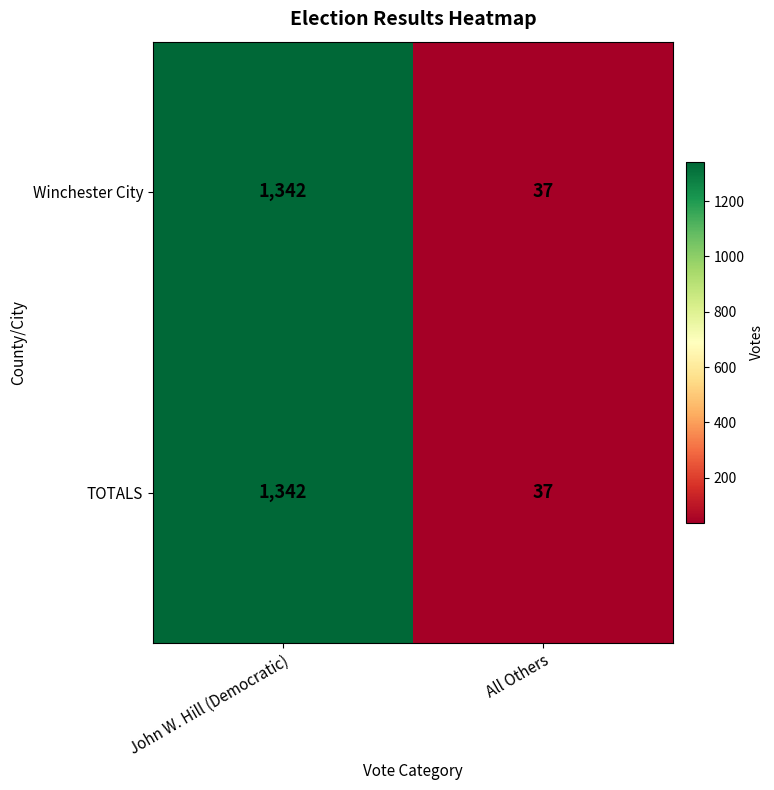

Rank the categories by TOTALS value from lowest to highest.

All Others, John W. Hill (Democratic)